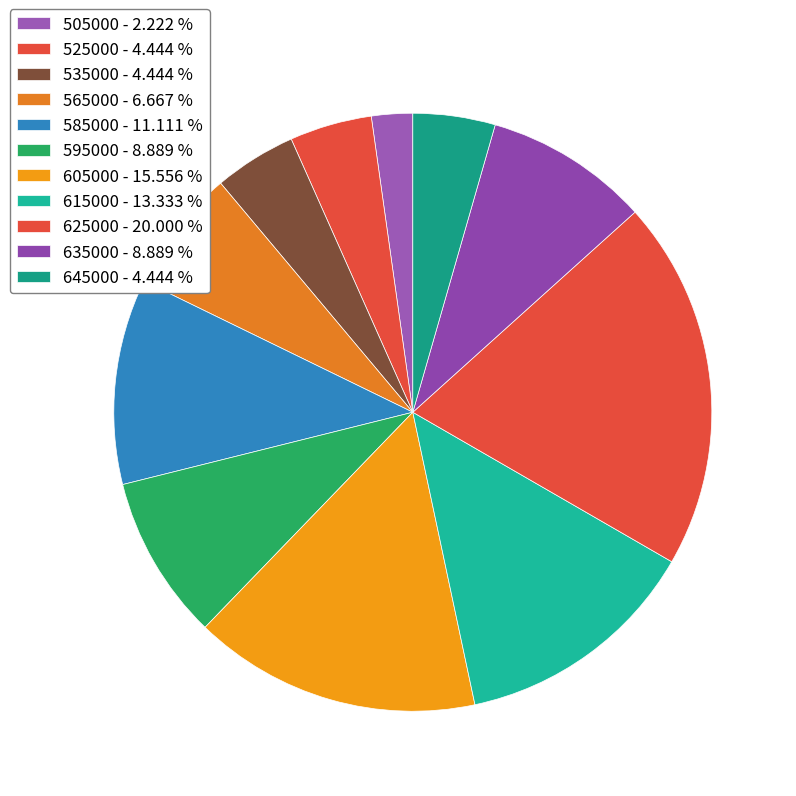

What is the change in value from 525000 to 595000?

+2